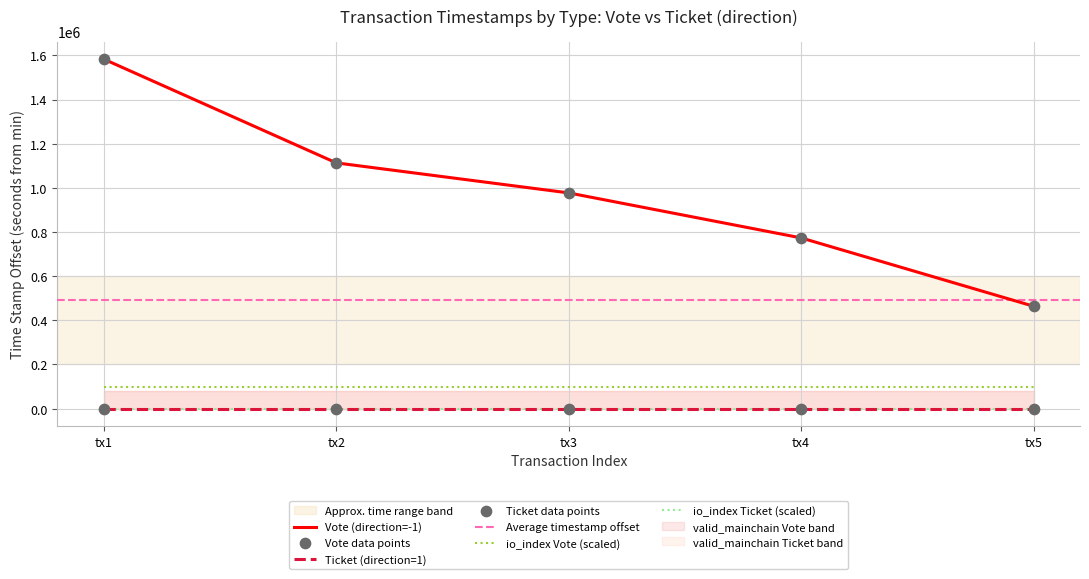

What is the change in value from tx1 to tx5?

-1119010